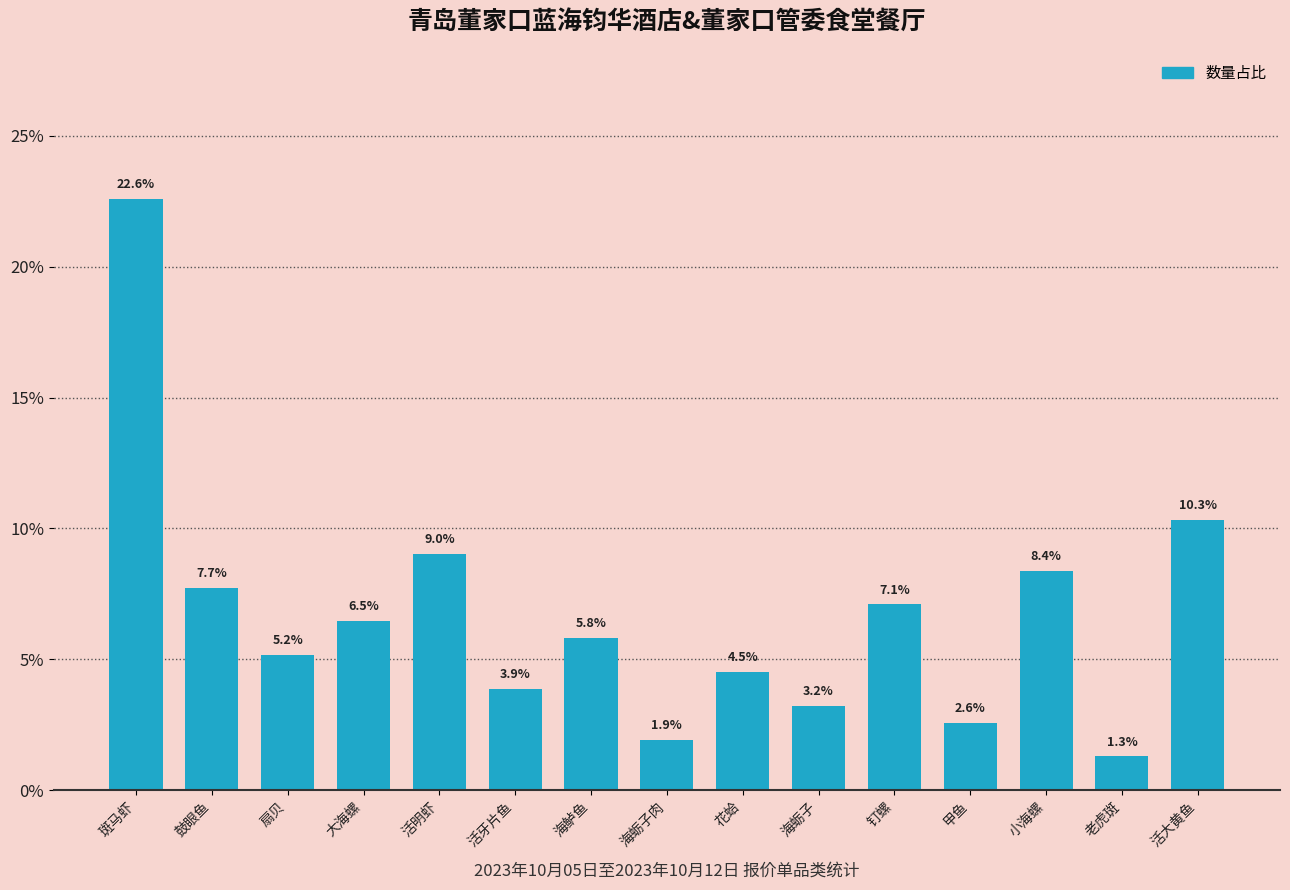

Are the bars grouped side by side (vs. stacked)?

No